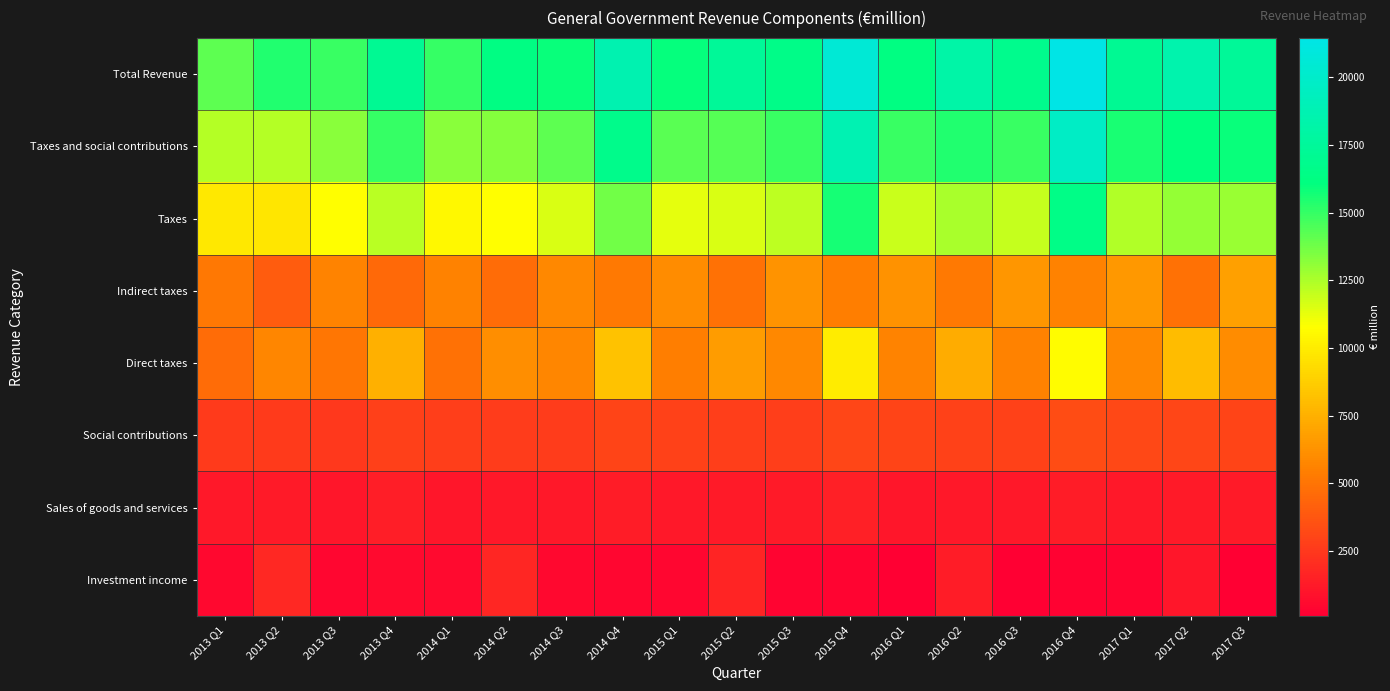

What is the smallest value displayed?

108